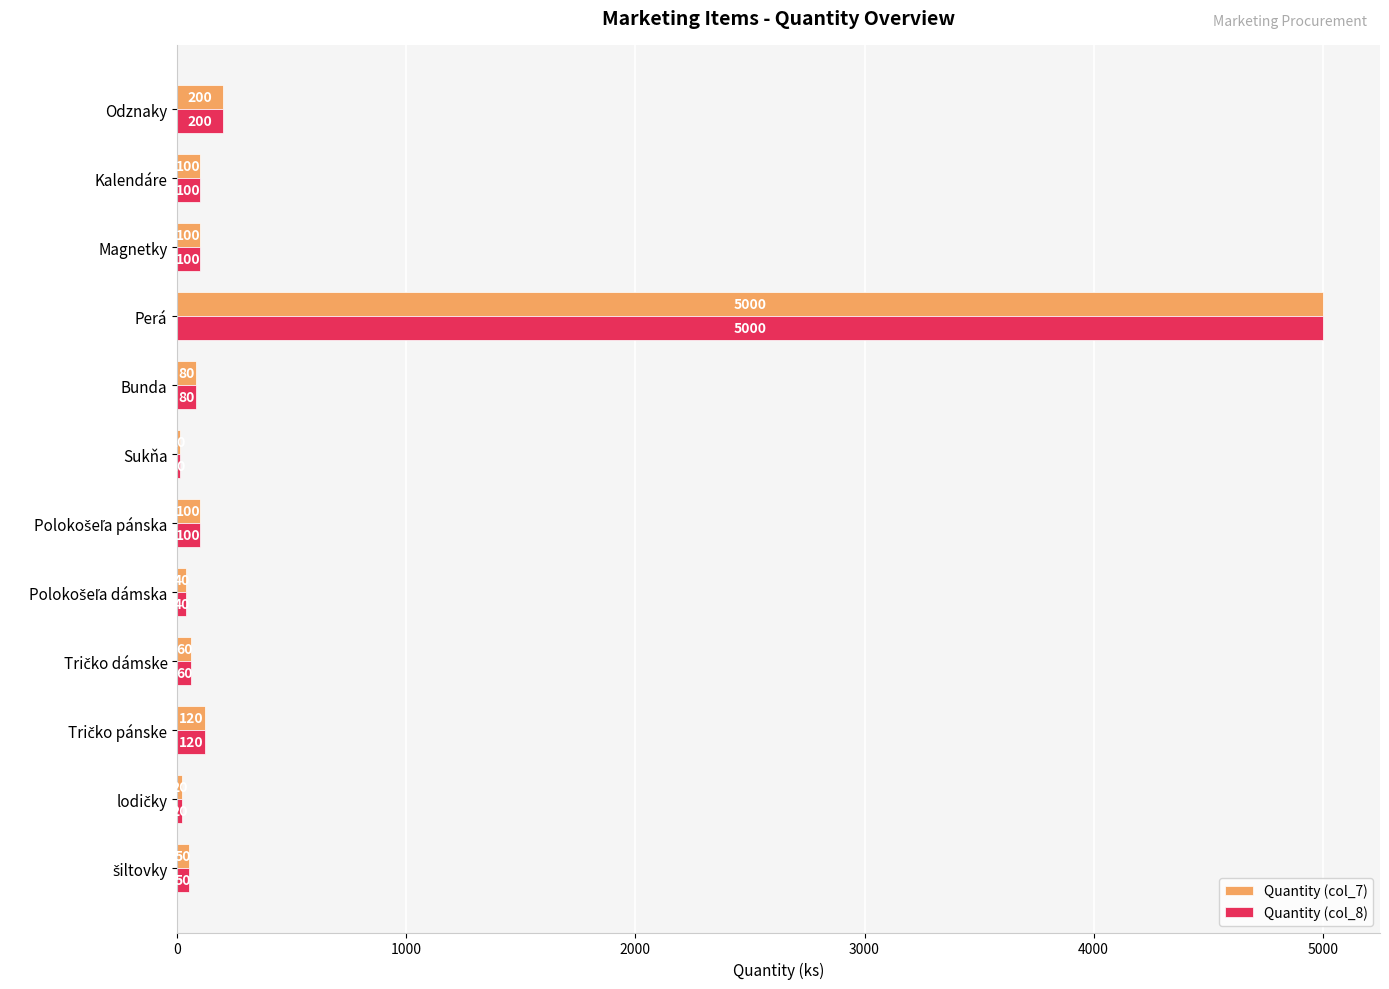

What is the highest value of the Quantity (col_8) series?

5000